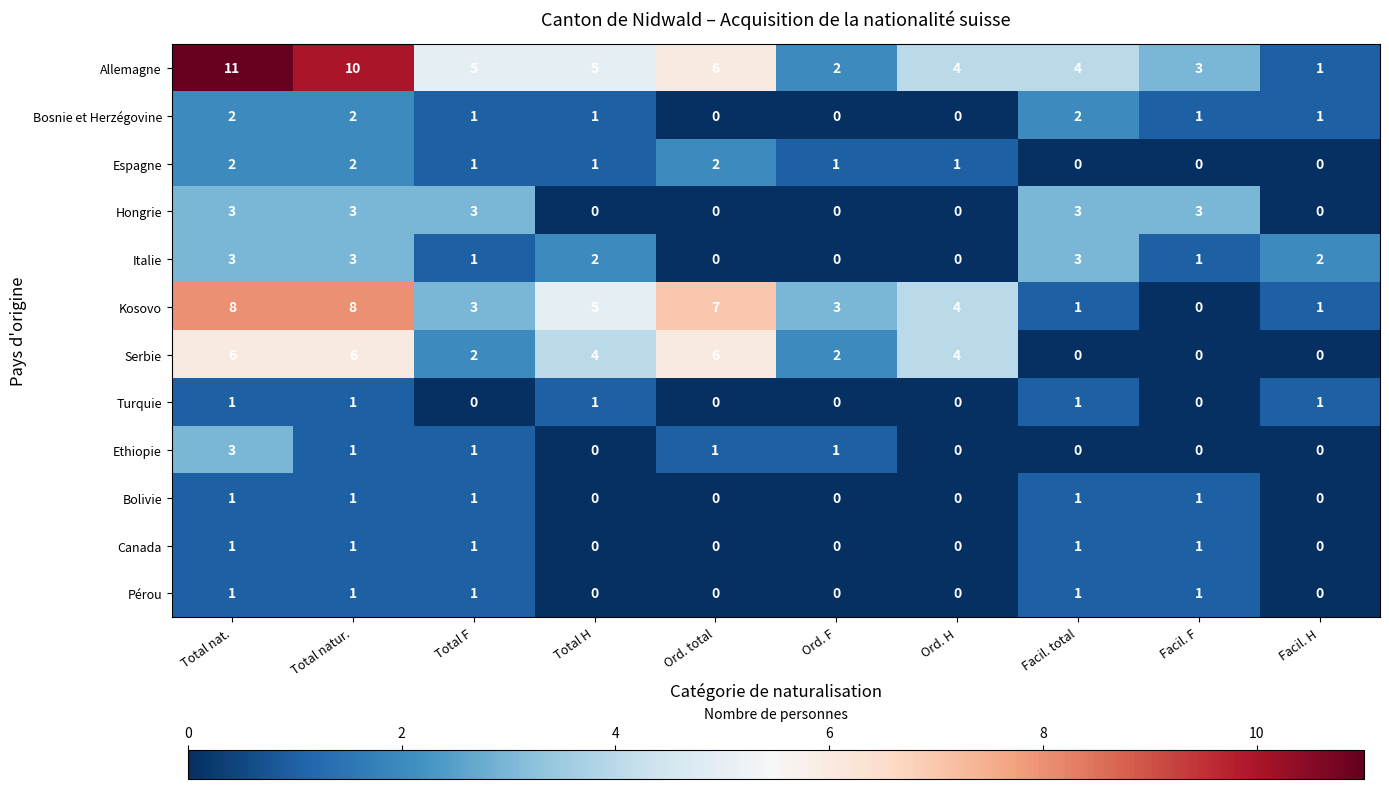

The value of Ethiopie at Ord. total is 1. True or false?

True